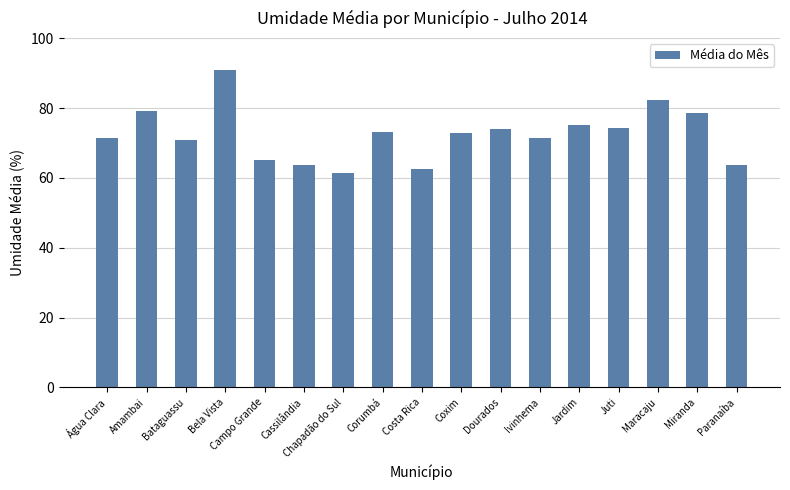

What is the average value?

72.4